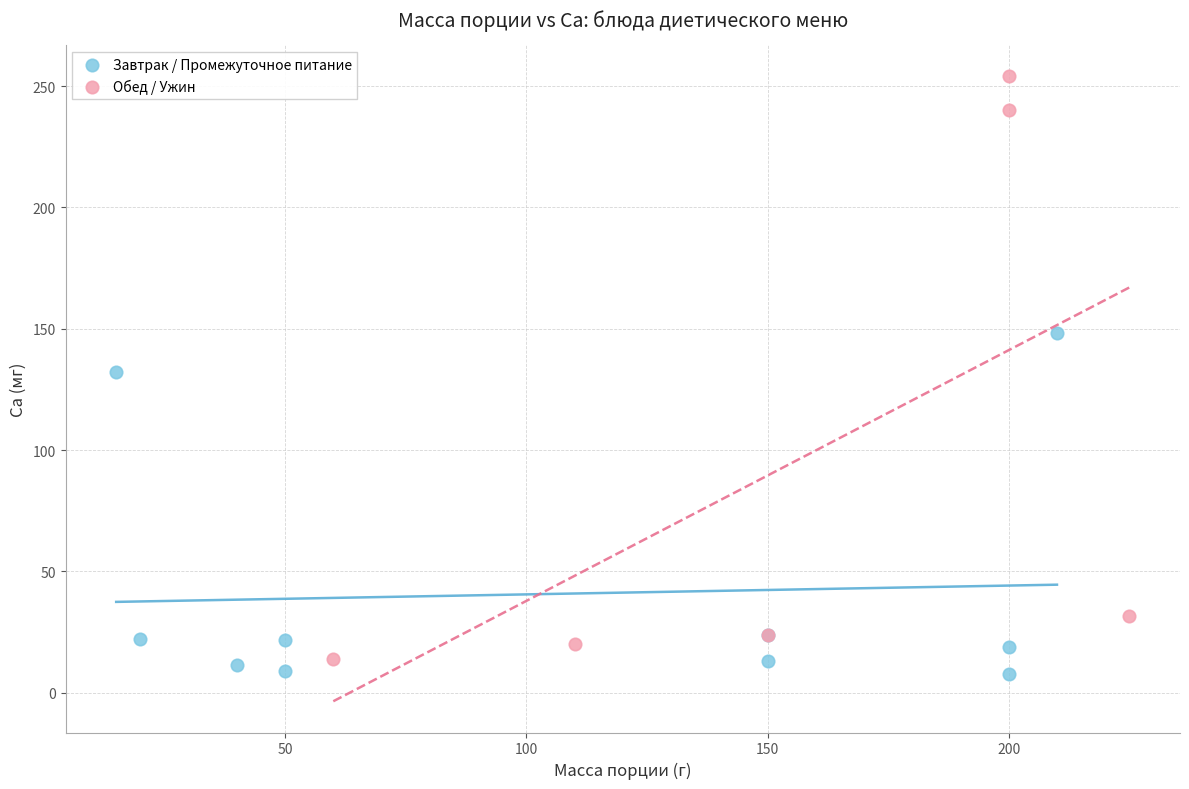

Which series has the largest Y range (max minus min)?

Обед / Ужин